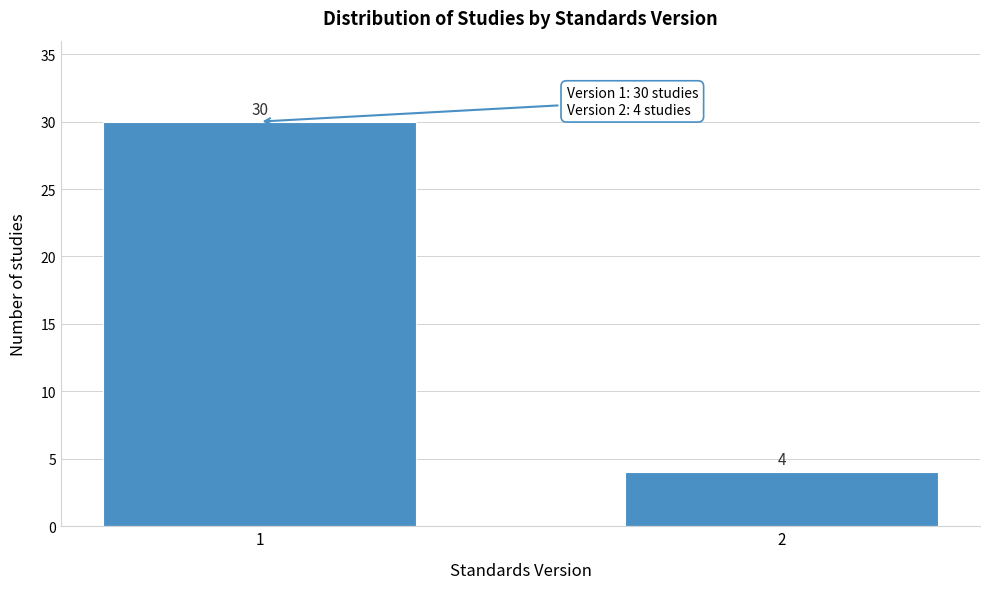

Reading left to right, list all the values displayed in this chart.

1=30	2=4